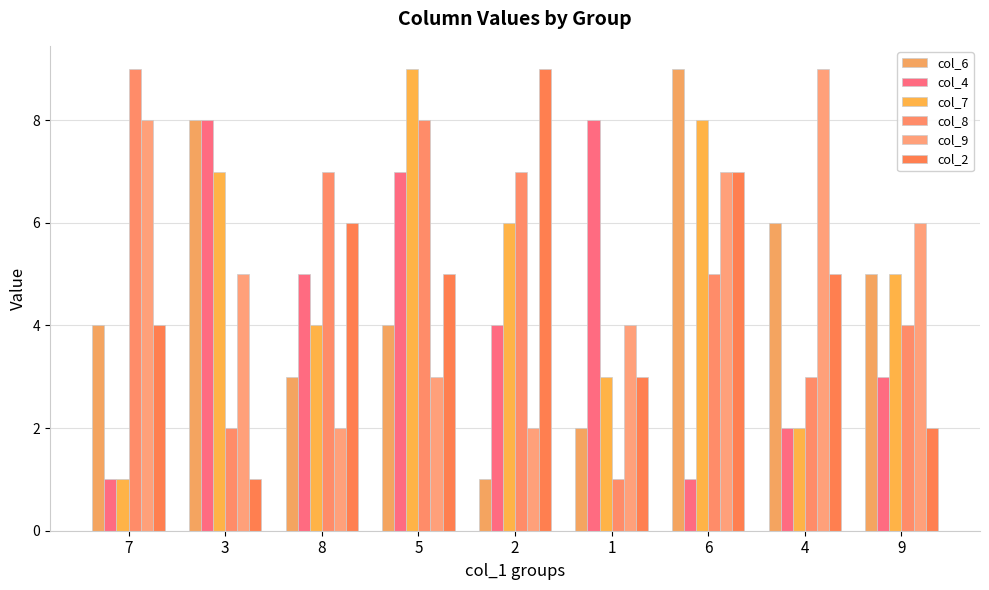

The col_7 series shows 3 at 1. True or false?

True